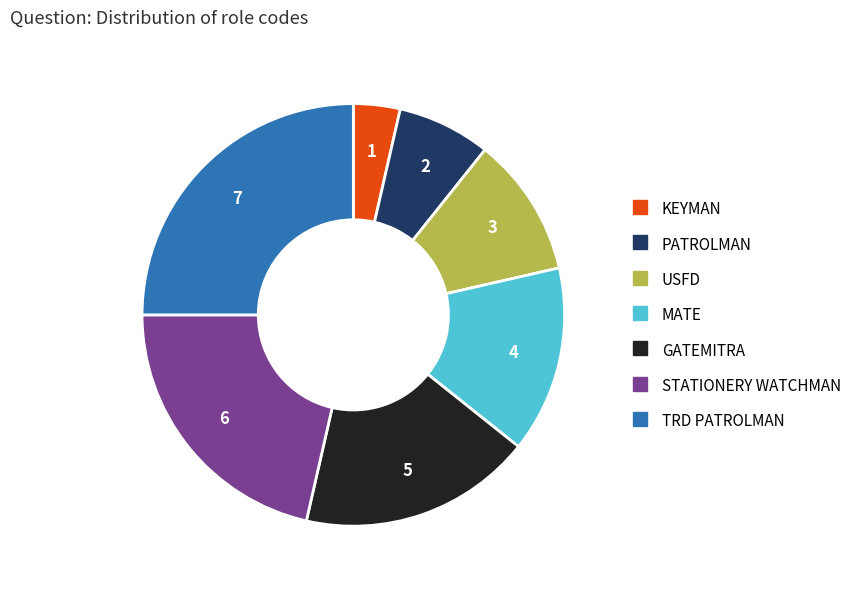

Rank the categories by value from lowest to highest.

KEYMAN, PATROLMAN, USFD, MATE, GATEMITRA, STATIONERY WATCHMAN, TRD PATROLMAN